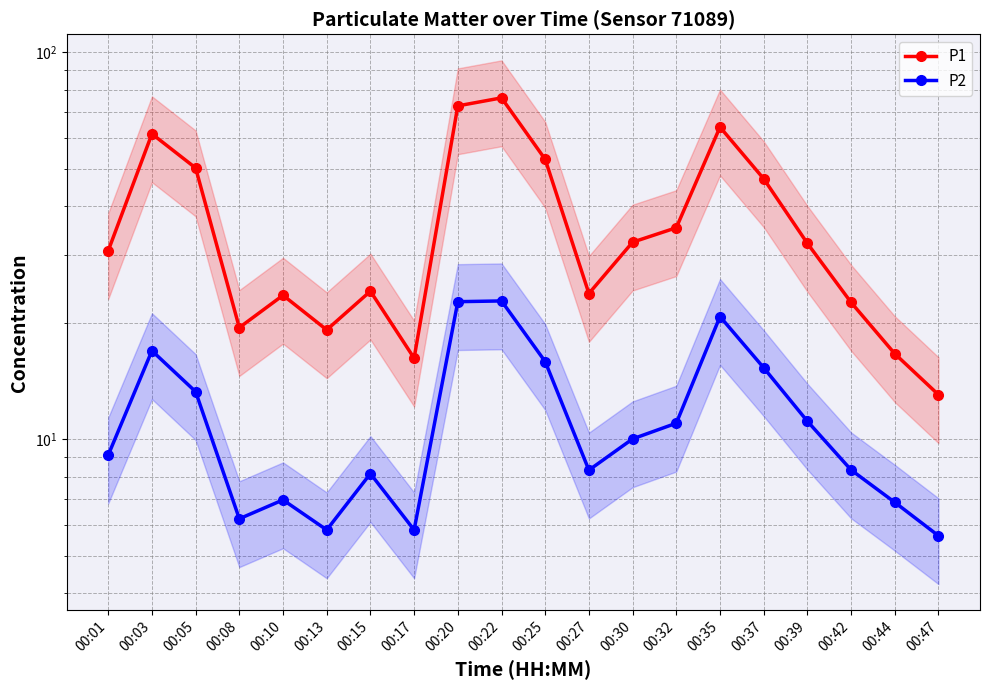

Read the P2 value at 00:10.

7.0